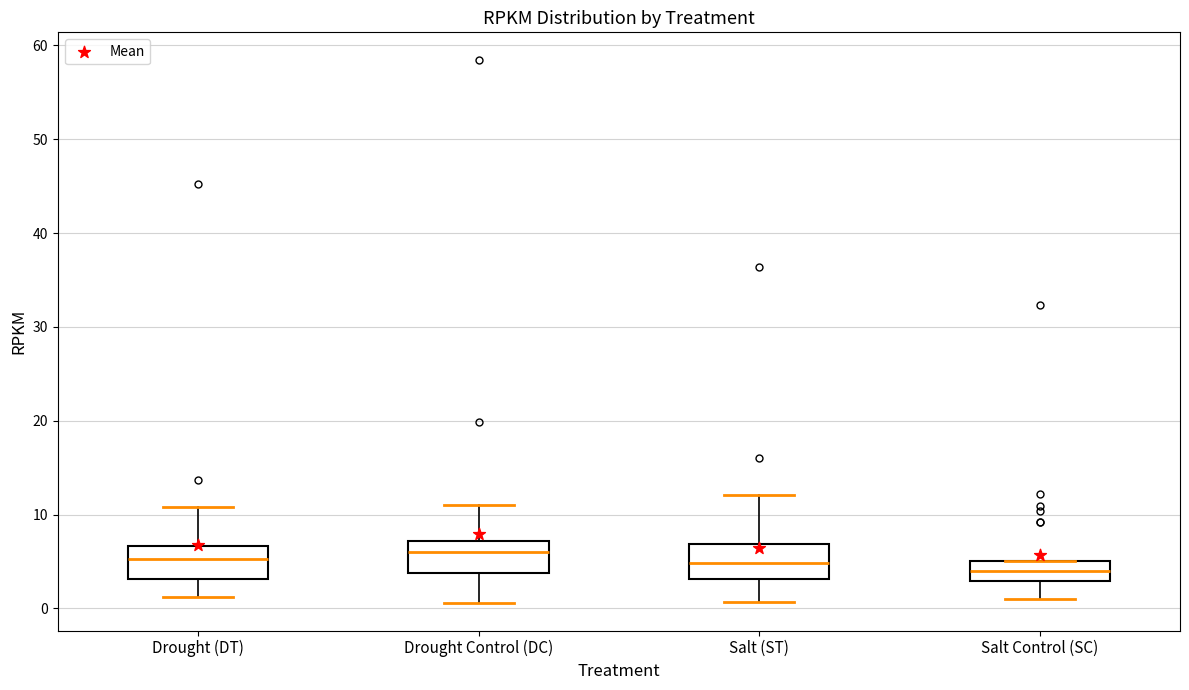

Reading left to right, transcribe this box plot: for each box, give where its median line is, the range the box spans, and where its two whiskers end, as read against the y-axis. The values are not printed on the chart, so give them approximately, as read against the axis.

Drought (DT): median 5, box 3 to 7, whiskers 1 to 11
Drought Control (DC): median 6, box 4 to 7, whiskers 1 to 11
Salt (ST): median 5, box 3 to 7, whiskers 1 to 12
Salt Control (SC): median 4, box 3 to 5, whiskers 1 to 5